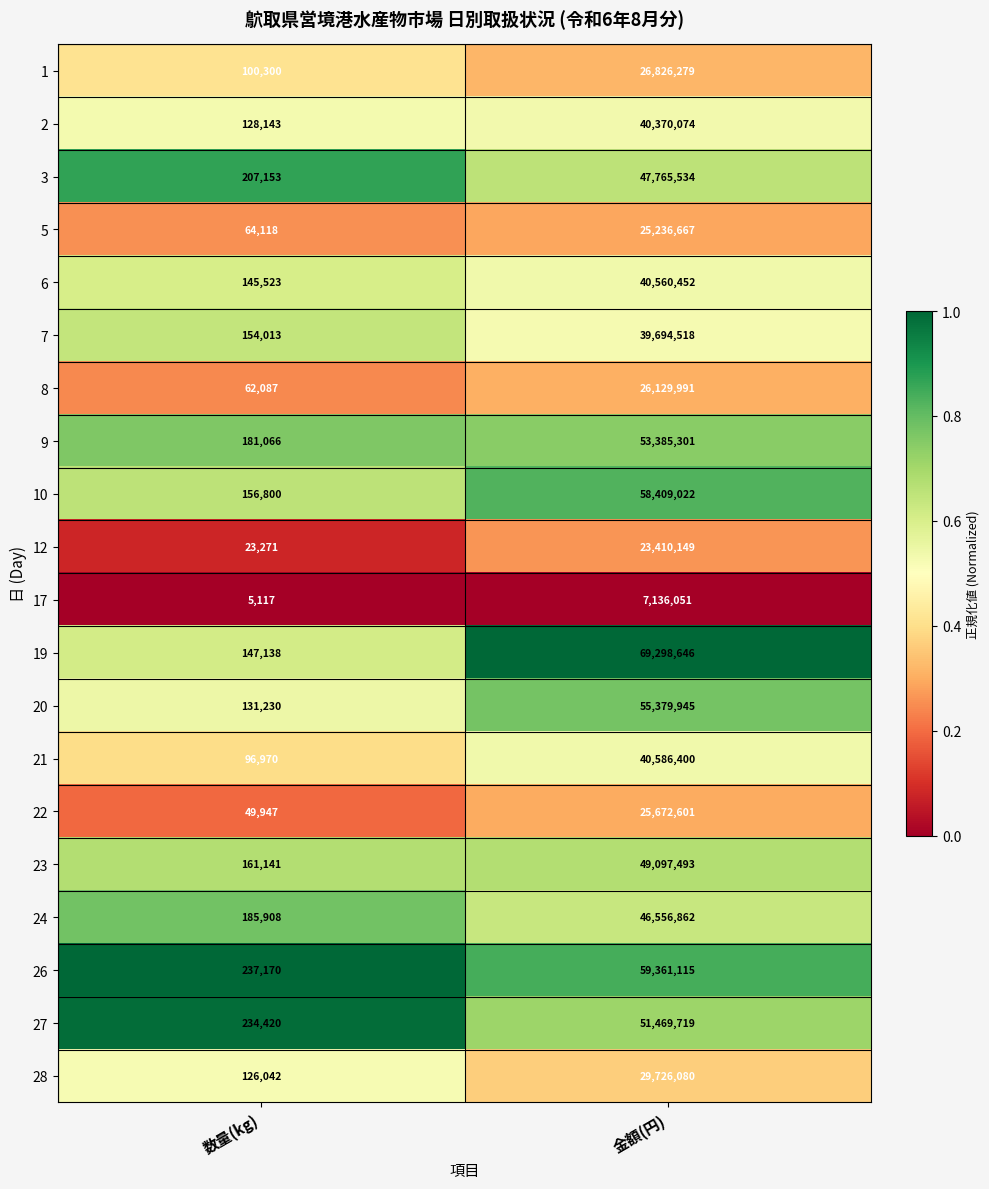

Count the number of data series in this chart.

20